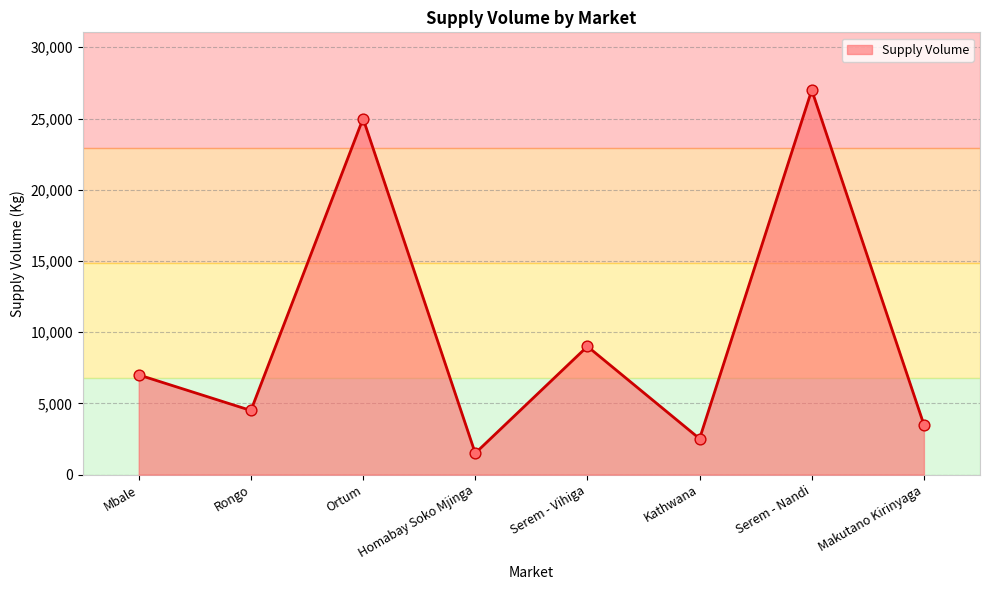

What is the change in value from Homabay Soko Mjinga to Kathwana?

+1020